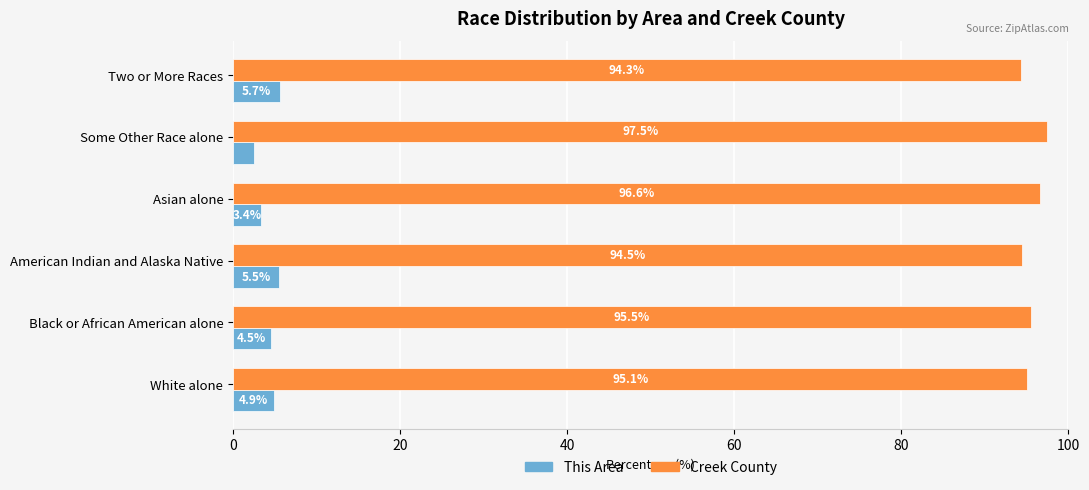

What is the difference between the second highest and minimum values in the This Area series?

3.0